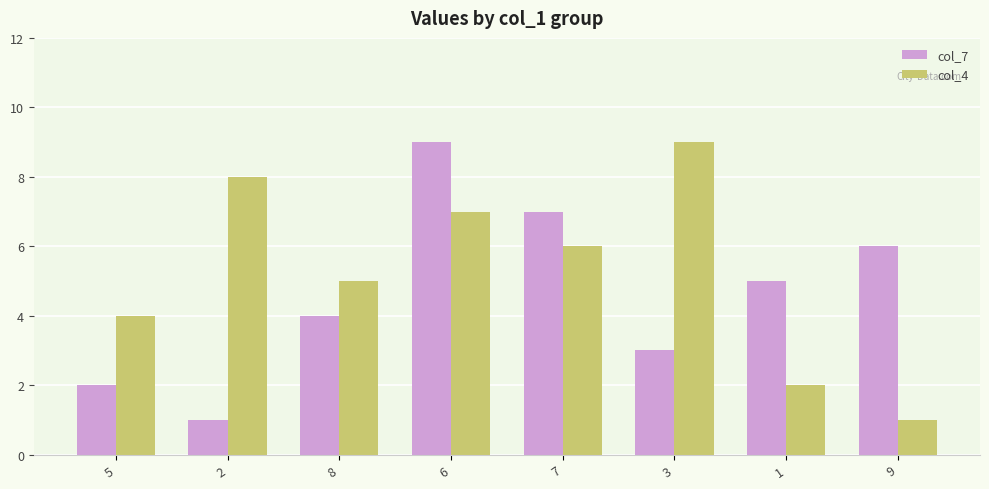

Is it true that col_7 equals 7 at 7?

True